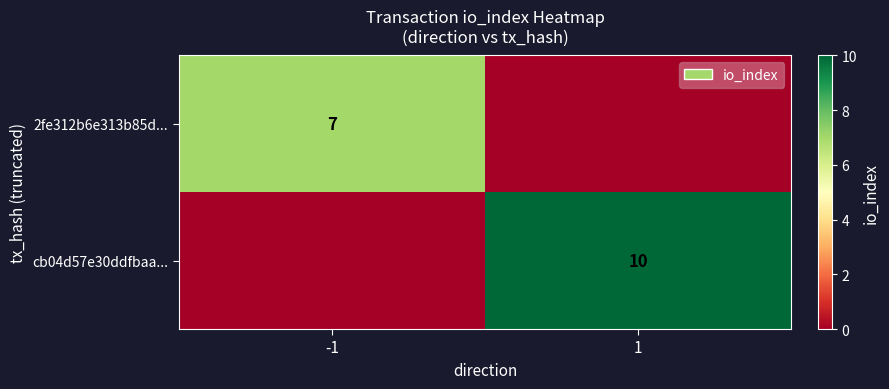

Is the value of 2fe312b6e313b85d... at -1 greater than the value of cb04d57e30ddfbaa... at 1?

No